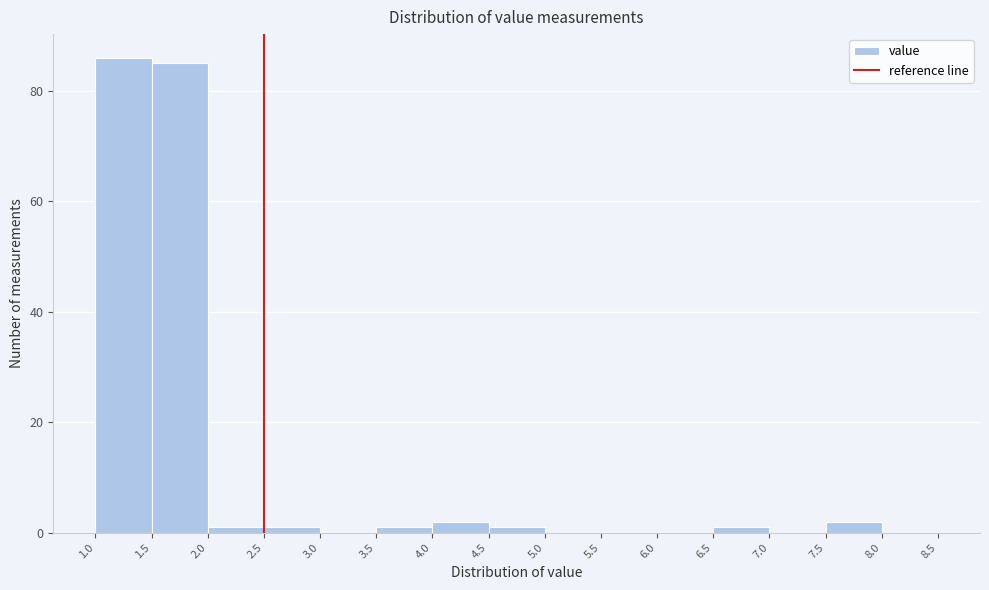

Reading left to right, list every bar in this chart as the range it spans on the x-axis followed by its height. The values are not printed on the chart, so give them approximately, as read against the axis.

1.0 to 1.5: 86
1.5 to 2.0: 86
2.0 to 2.5: under 2
2.5 to 3.0: under 2
3.0 to 3.5: 0
3.5 to 4.0: under 2
4.0 to 4.5: 2
4.5 to 5.0: under 2
5.0 to 5.5: 0
5.5 to 6.0: 0
6.0 to 6.5: 0
6.5 to 7.0: under 2
7.0 to 7.5: 0
7.5 to 8.0: 2
8.0 to 8.5: 0